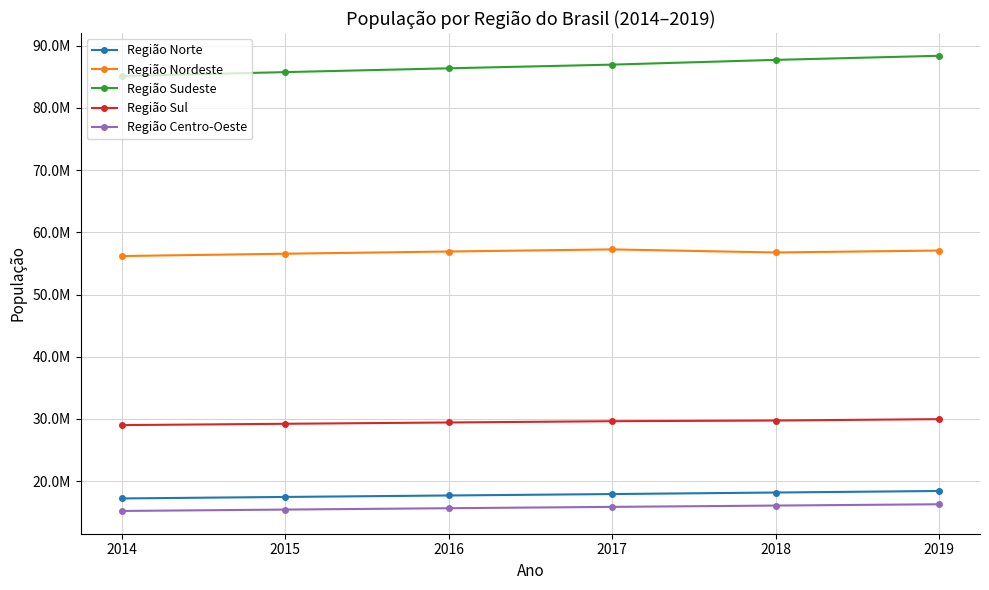

Which series has the widest spread of values?

Região Sudeste